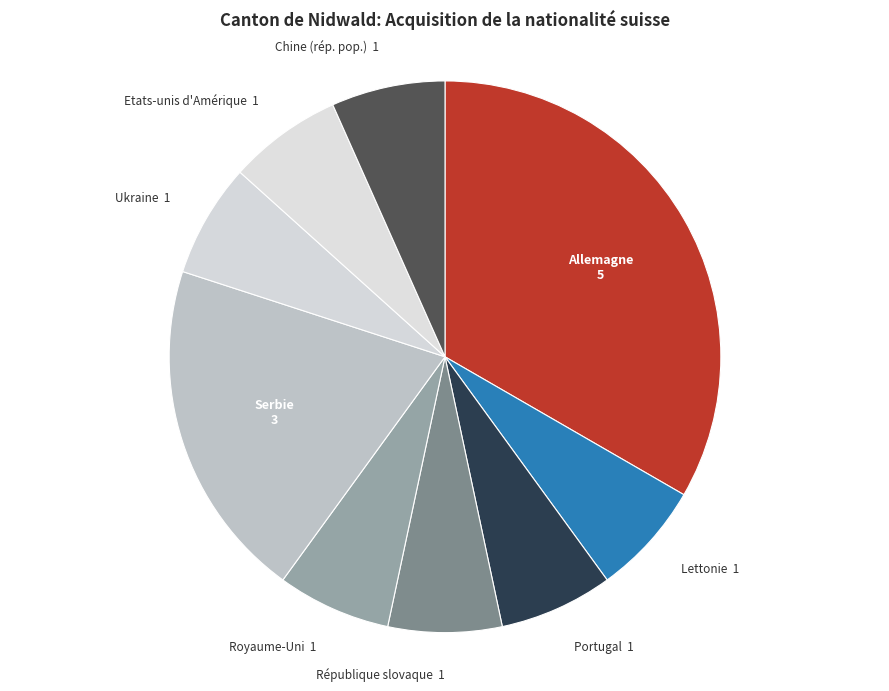

True or false: Allemagne accounts for 39% of the total.

False